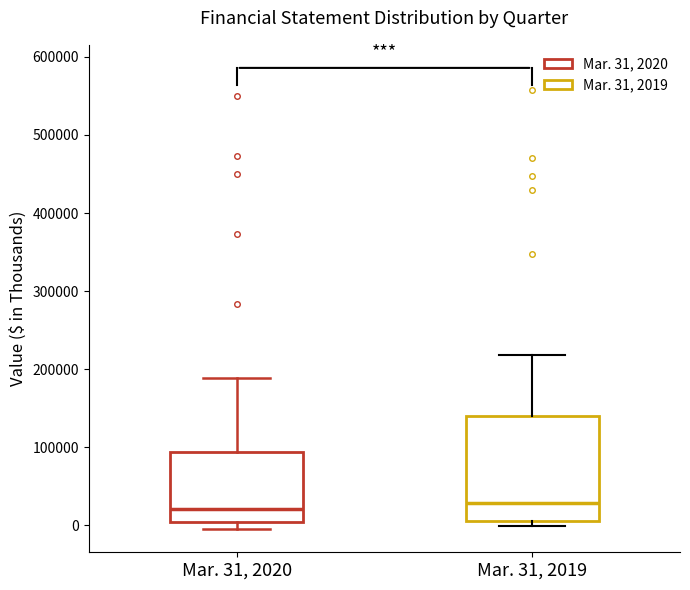

Where does the upper whisker of the box for Mar. 31, 2019 end on the y-axis? The values are not printed on the chart, so give them approximately, as read against the axis.

220000